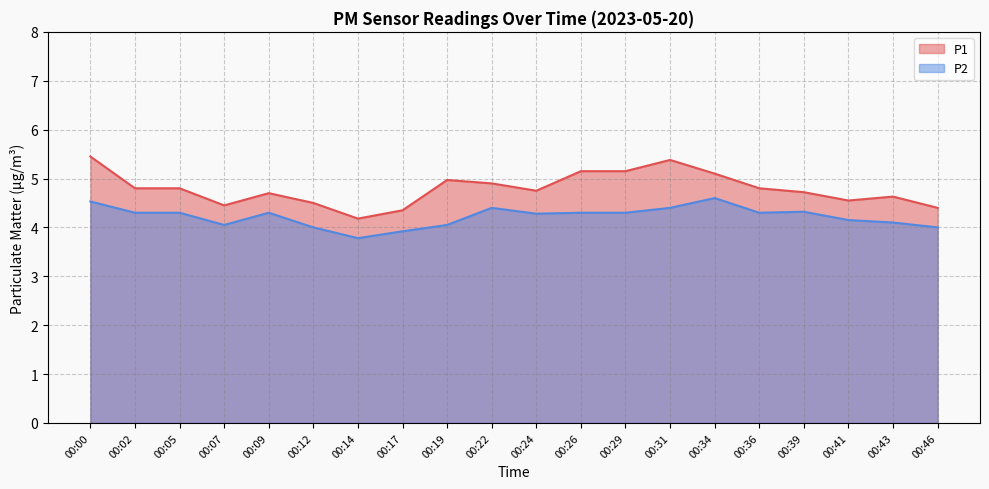

List the labels in order of P2 value, largest first.

00:34, 00:00, 00:22, 00:31, 00:39, 00:02, 00:05, 00:09, 00:26, 00:29, 00:36, 00:24, 00:41, 00:43, 00:07, 00:19, 00:12, 00:46, 00:17, 00:14